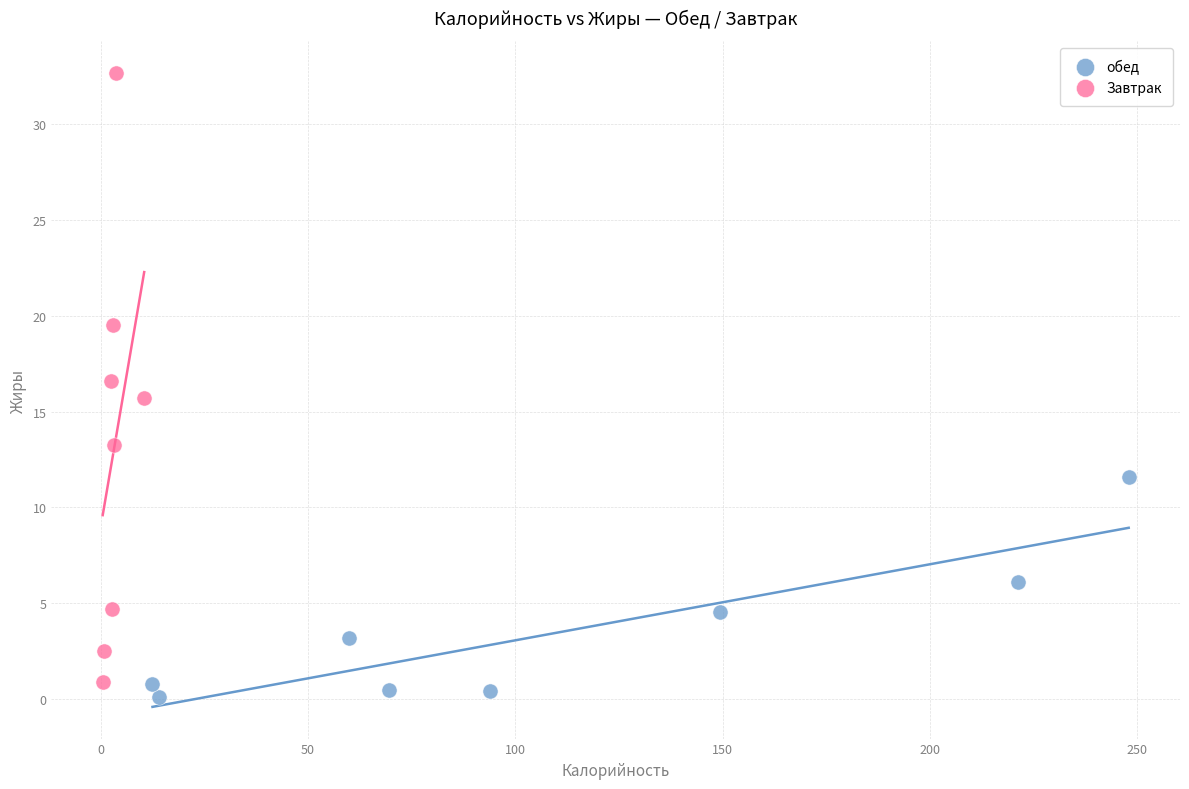

Which series has the widest spread of Y values?

Завтрак